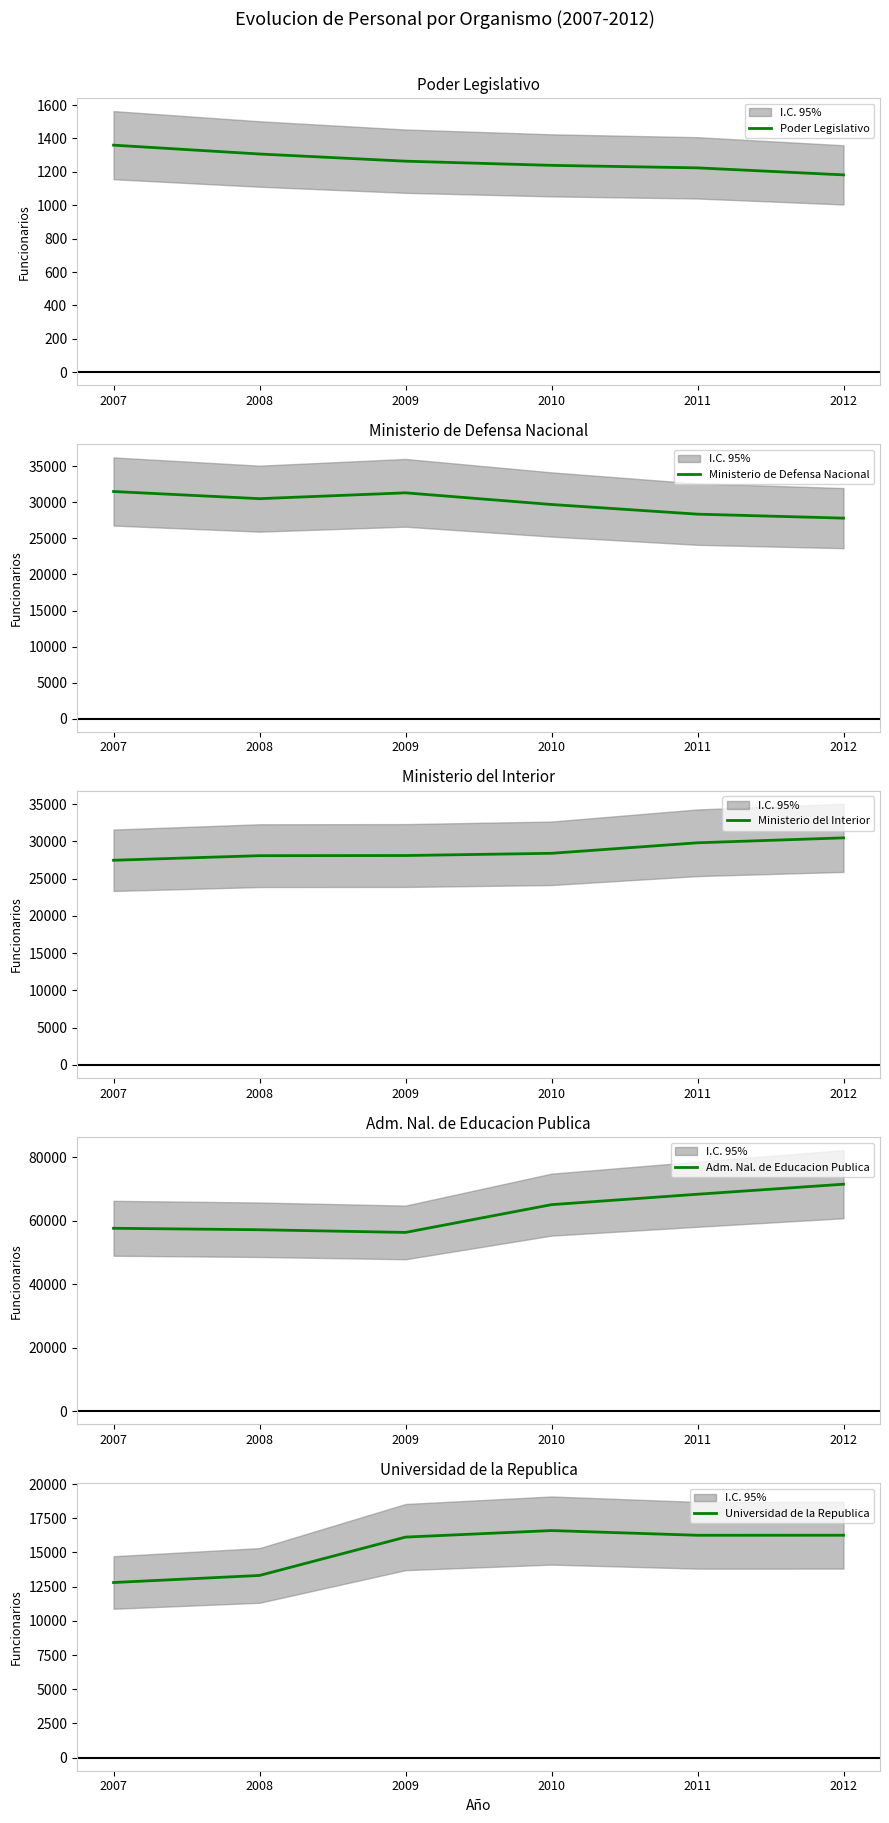

What is the smallest value displayed?

1182